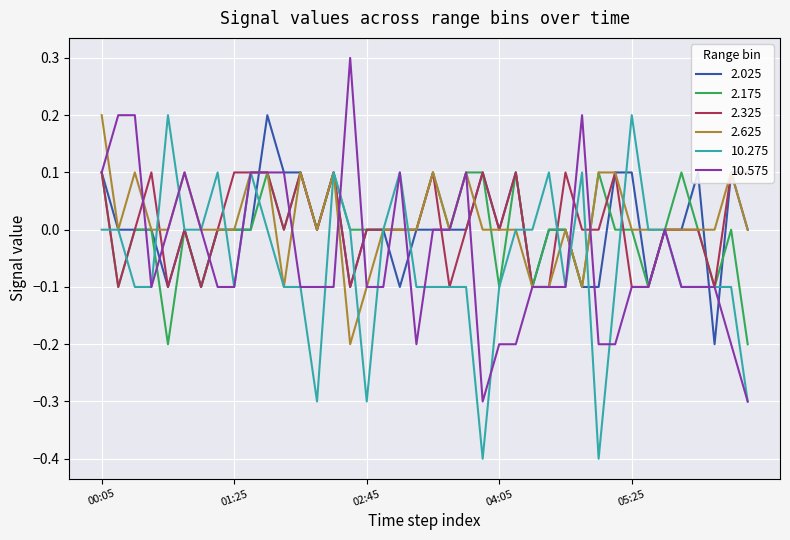

What is the smallest value displayed?

-0.4